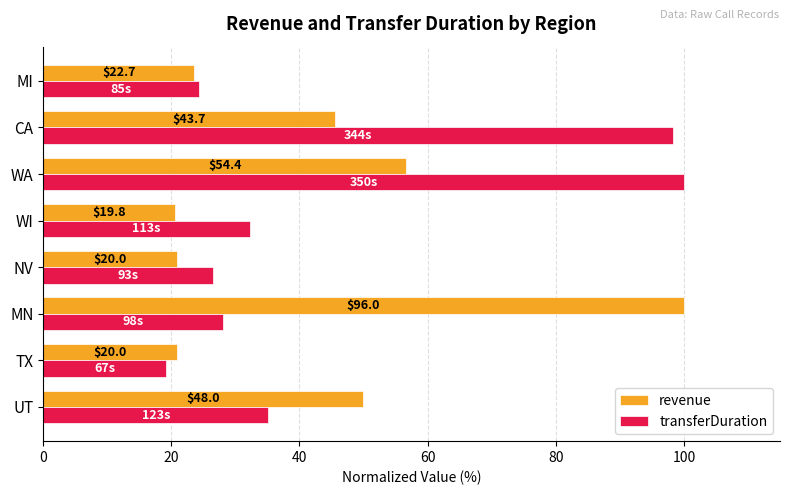

What is the average value of the transferDuration series?

45.5